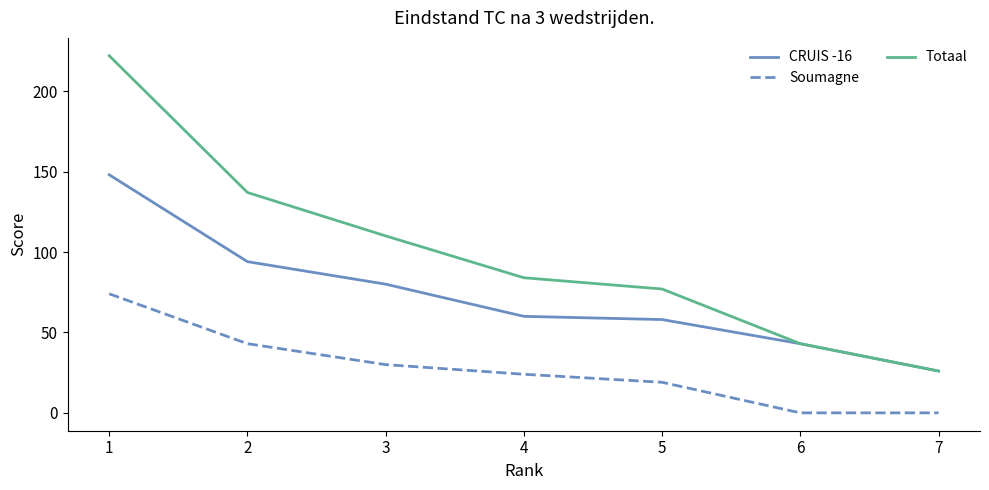

The value of Totaal at 6 is 65. True or false?

False